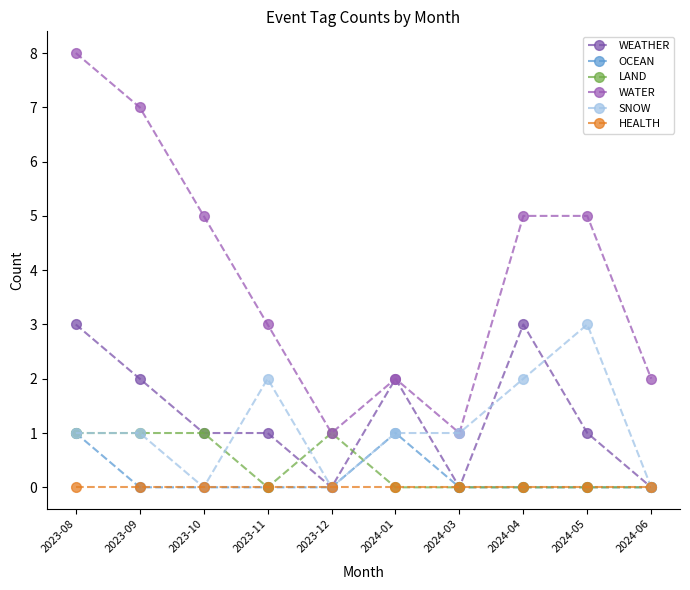

List the labels in order of WEATHER value, largest first.

2023-08, 2024-04, 2023-09, 2024-01, 2023-10, 2023-11, 2024-05, 2023-12, 2024-03, 2024-06